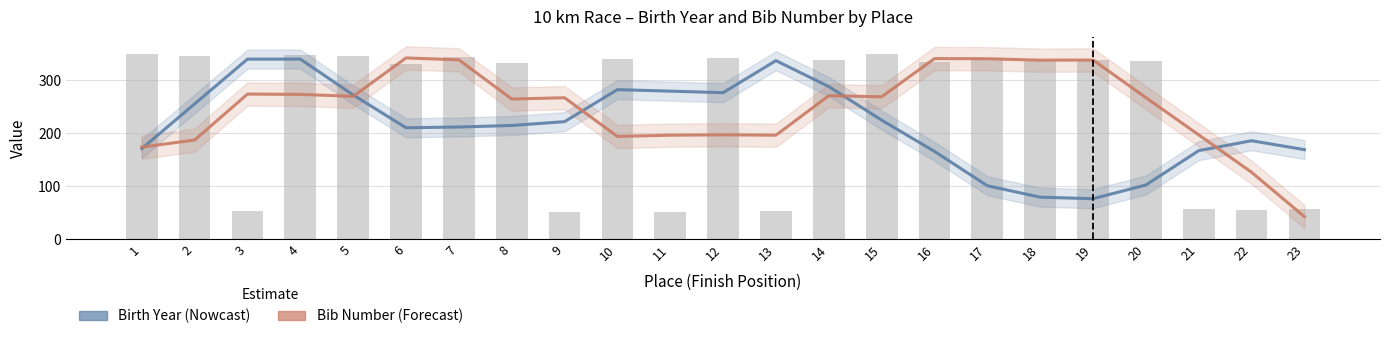

Reading left to right, list all the values displayed in this chart.

Birth Year (Nowcast): 1=170.7	2=255.3	3=339.9	4=339.9	5=272.1	6=210.1	7=211.5	8=214.4	9=221.6	10=282.2	11=279.3	12=276.4	13=337.0	14=288.0	15=224.5	16=165.4	17=100.5	18=78.8	19=76.0	20=101.9	21=166.8	22=185.6	23=168.8
Bib Number (Forecast): 1=173.5	2=186.9	3=273.8	4=273.2	5=269.6	6=342.1	7=338.5	8=264.4	9=266.8	10=193.6	11=196.1	12=196.7	13=196.1	14=270.8	15=268.6	16=340.9	17=340.6	18=337.9	19=338.2	20=267.1	21=196.7	22=125.9	23=42.0